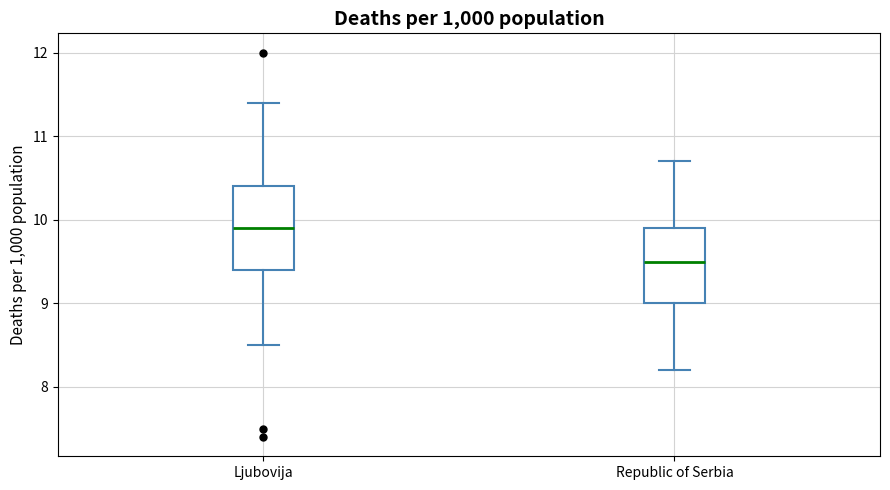

Which box has the lowest median line?

Republic of Serbia